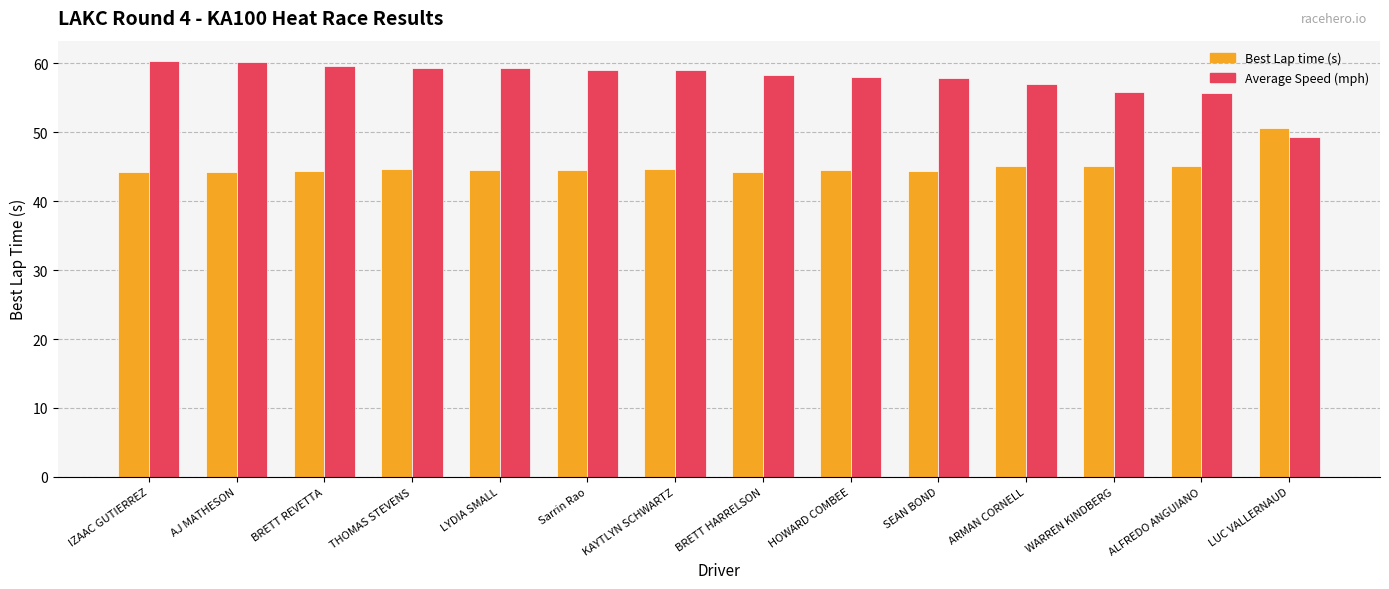

What is the difference between the highest and lowest values at KAYTLYN SCHWARTZ?

14.4